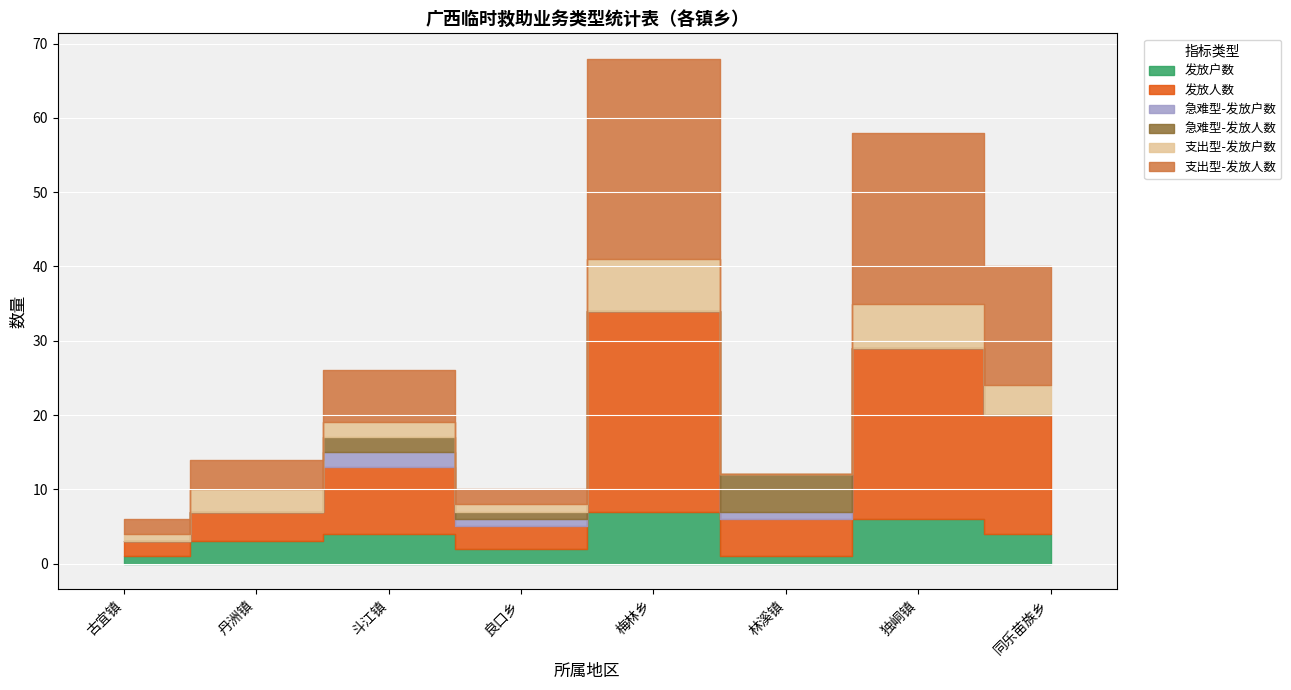

How many lines are shown in the chart?

6